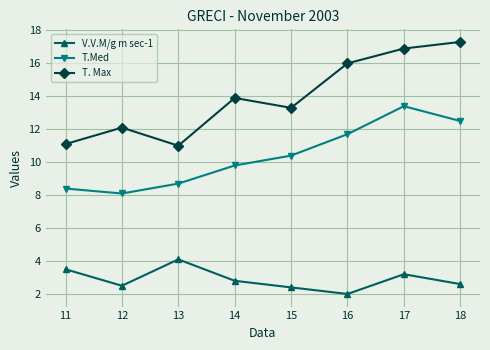

Is it true that V.V.M/g m sec-1 equals 2.0 at 16?

True